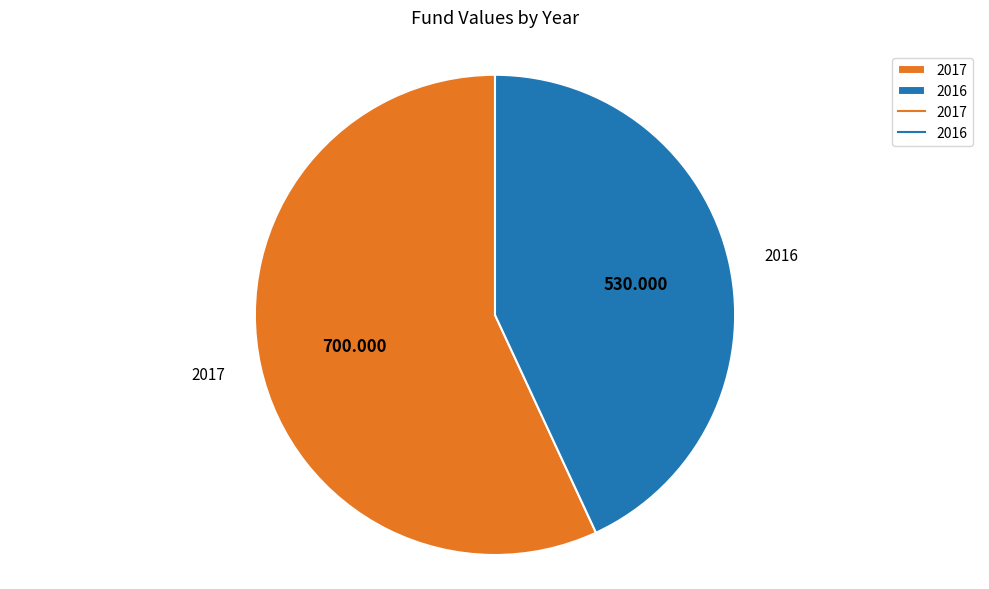

Do 2016 and 2017 together represent more than half of the pie?

Yes